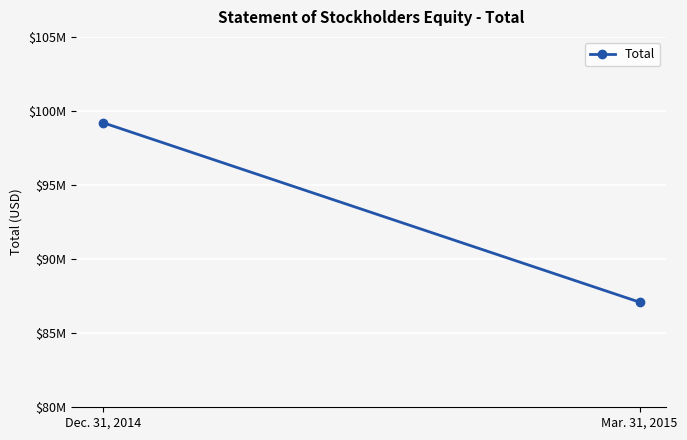

Reading left to right, list all the values displayed in this chart.

Dec. 31, 2014=99203628	Mar. 31, 2015=87094034